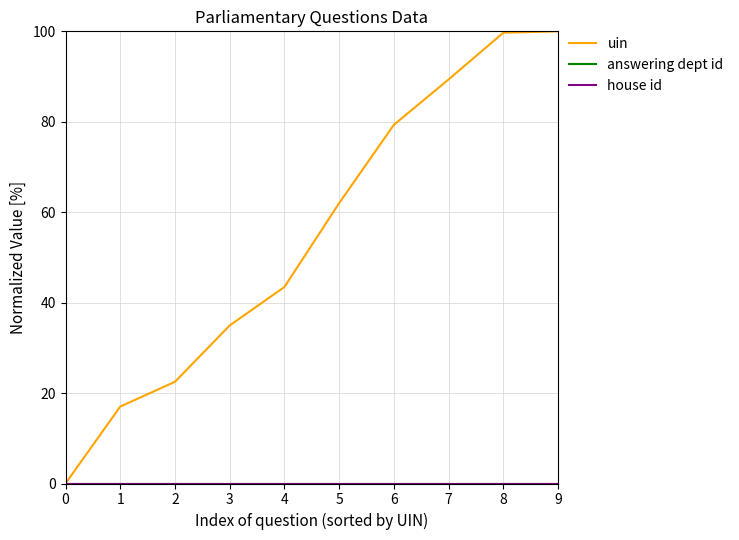

Does the chart have visible grid lines?

Yes